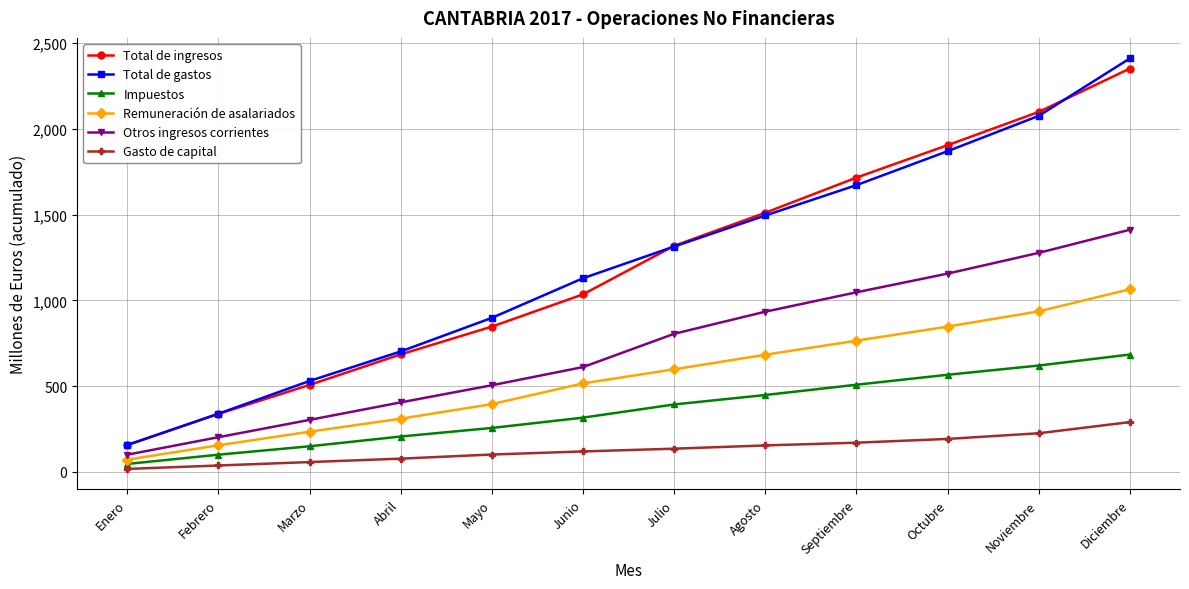

Reading left to right, extract all data points from this chart.

Total de ingresos: Enero=157	Febrero=338	Marzo=507	Abril=685	Mayo=847	Junio=1035	Julio=1318	Agosto=1511	Septiembre=1716	Octubre=1905	Noviembre=2099	Diciembre=2352
Total de gastos: Enero=156	Febrero=339	Marzo=530	Abril=702	Mayo=898	Junio=1129	Julio=1314	Agosto=1495	Septiembre=1672	Octubre=1870	Noviembre=2076	Diciembre=2411
Impuestos: Enero=46	Febrero=100	Marzo=149	Abril=206	Mayo=256	Junio=316	Julio=393	Agosto=448	Septiembre=508	Octubre=566	Noviembre=620	Diciembre=684
Remuneración de asalariados: Enero=71	Febrero=155	Marzo=234	Abril=310	Mayo=395	Junio=516	Julio=598	Agosto=683	Septiembre=765	Octubre=847	Noviembre=936	Diciembre=1065
Otros ingresos corrientes: Enero=100	Febrero=202	Marzo=303	Abril=405	Mayo=505	Junio=611	Julio=805	Agosto=934	Septiembre=1047	Octubre=1156	Noviembre=1277	Diciembre=1412
Gasto de capital: Enero=17	Febrero=37	Marzo=57	Abril=77	Mayo=101	Junio=119	Julio=135	Agosto=154	Septiembre=170	Octubre=192	Noviembre=225	Diciembre=290